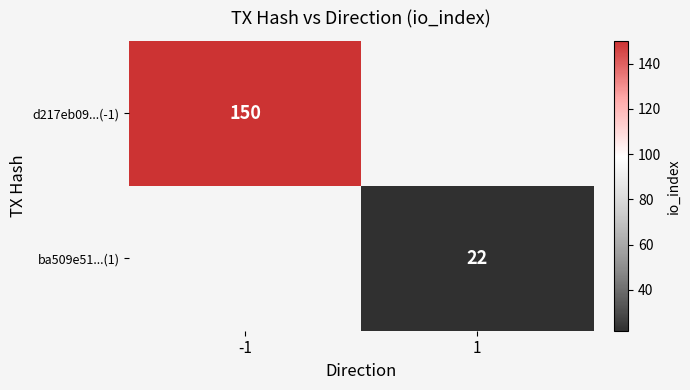

True or false: ba509e51...(1) has a value of 22 at 1.

True